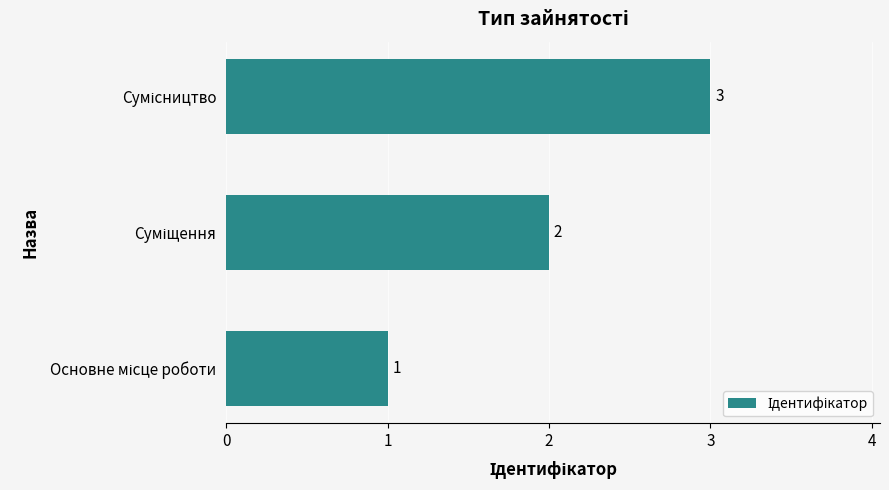

How many data points does each series have?

3